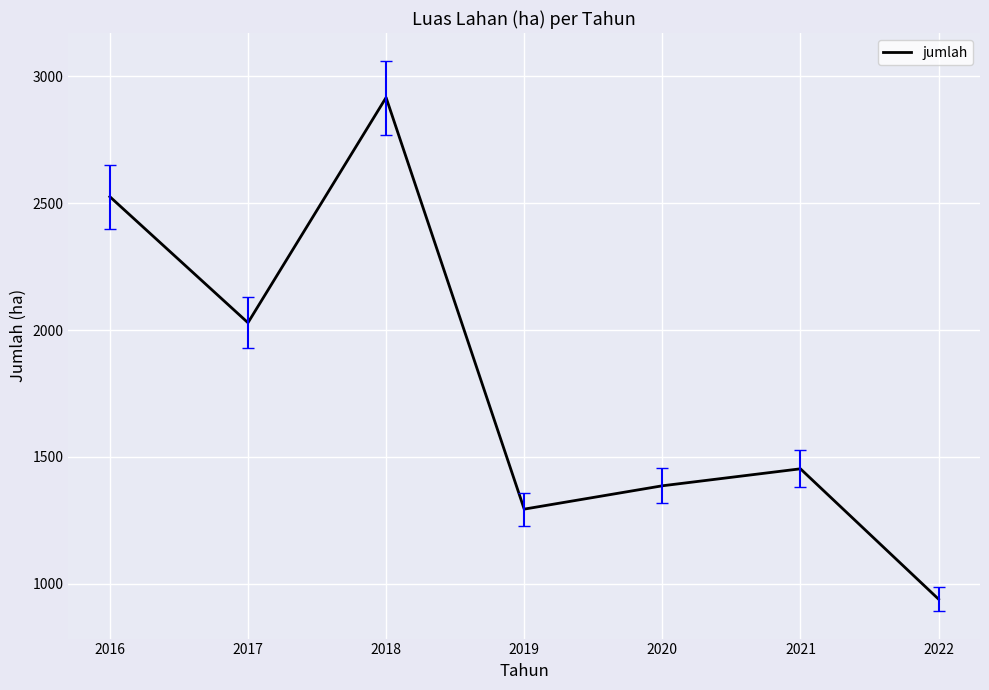

What is the ratio of the value at 2016 to the value at 2020?

1.8